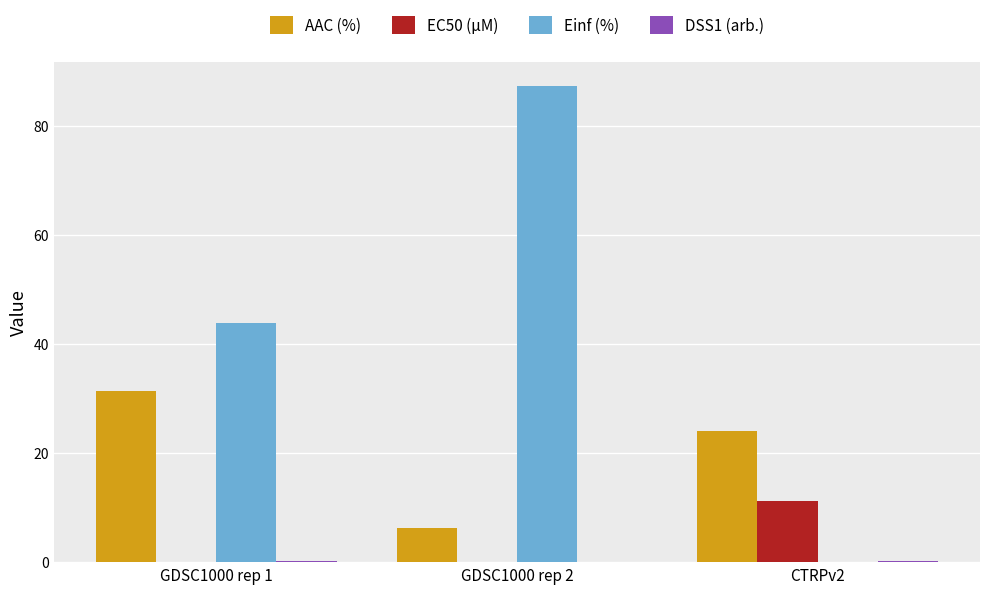

Count the number of data series in this chart.

4